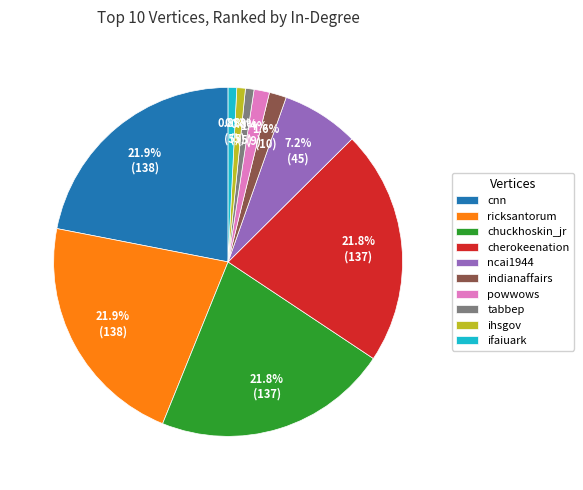

Does cnn account for over 50% of the chart?

No